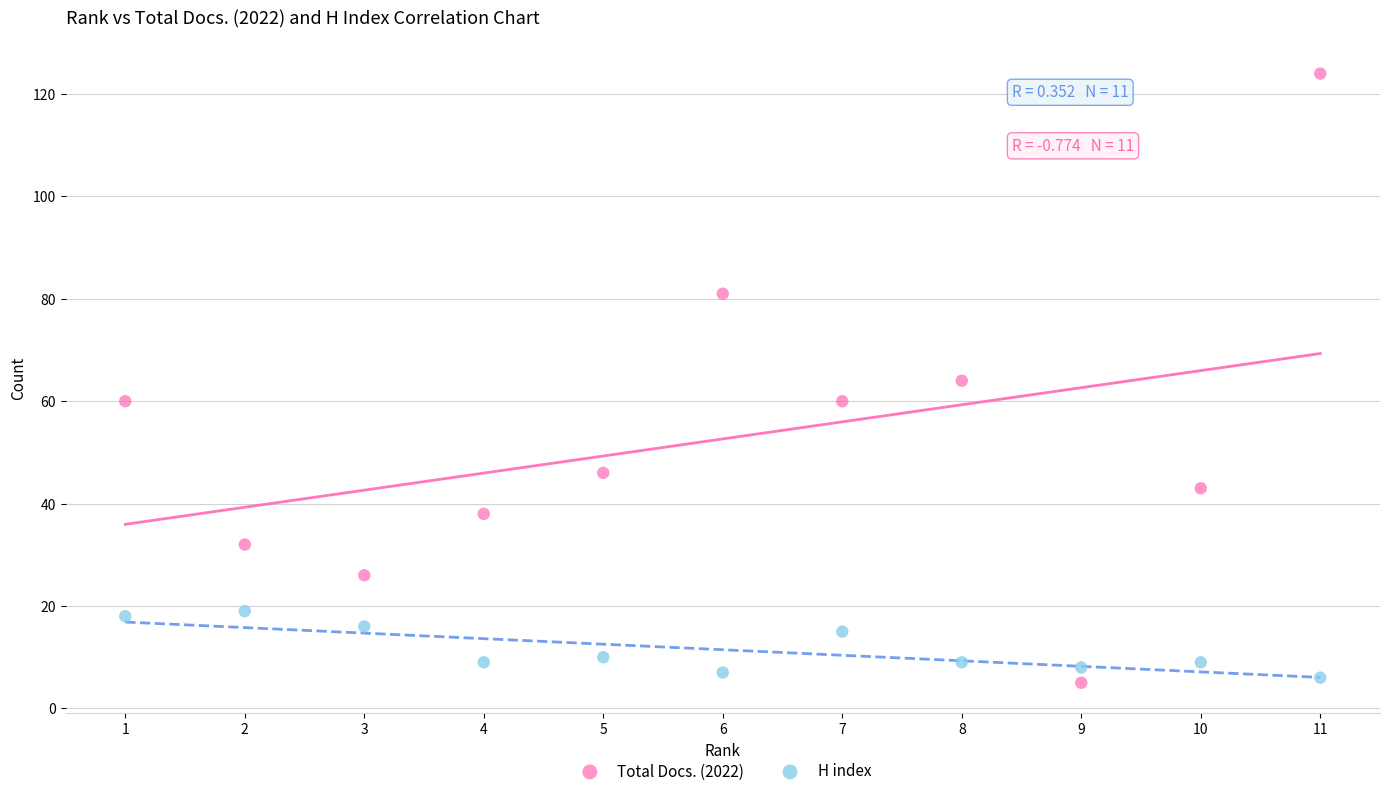

Which series reaches the maximum Y coordinate?

Total Docs. (2022)